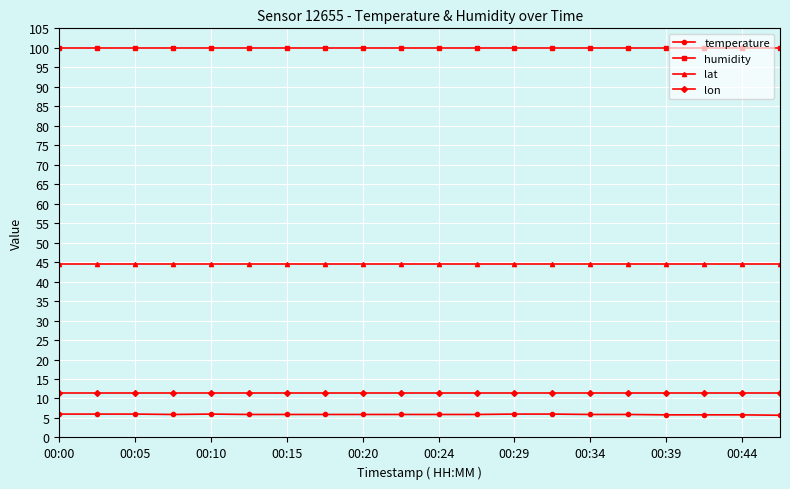

Which series has the largest total across all categories?

humidity